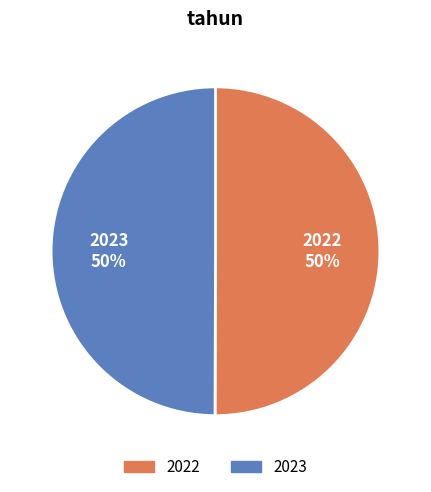

Combined, do 2023 and 2022 account for over 50%?

Yes